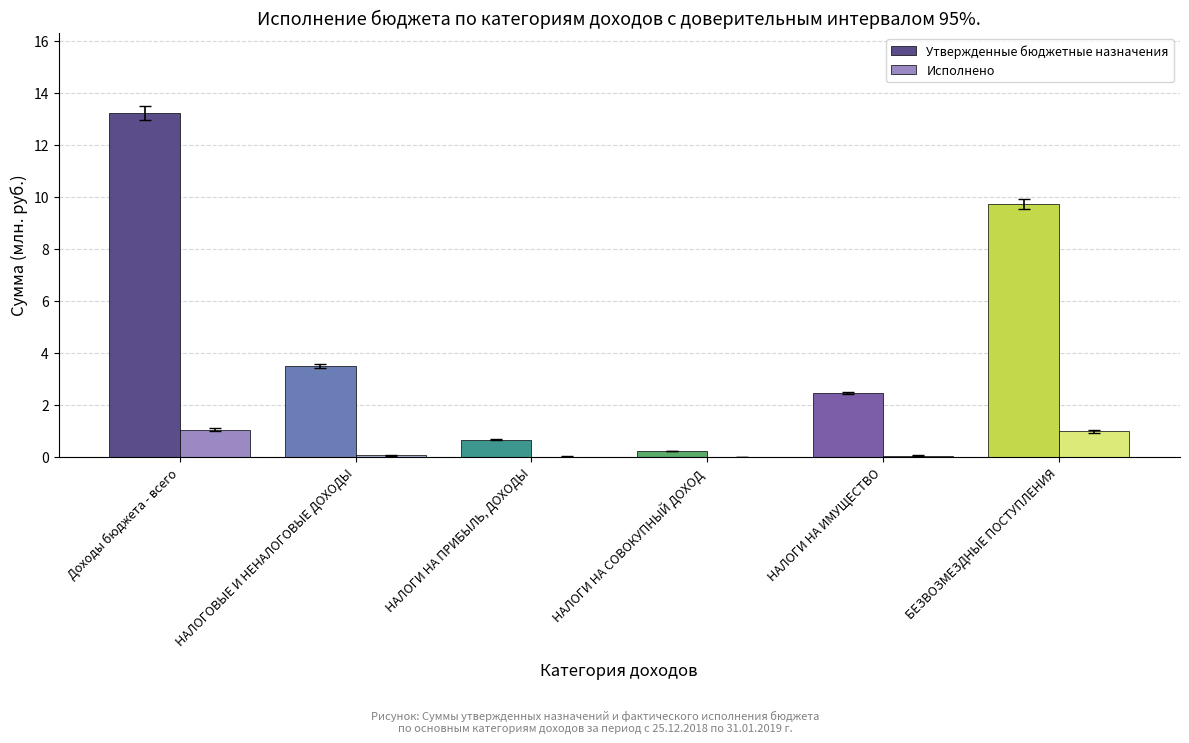

Which label corresponds to the largest value in the chart?

Доходы бюджета - всего